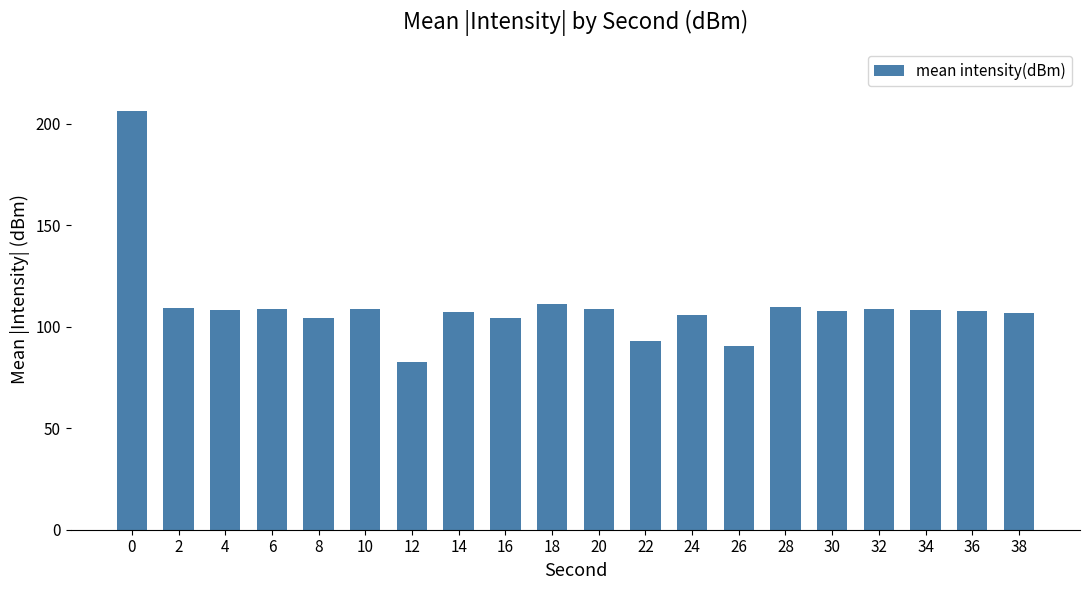

What is the average value?

109.9